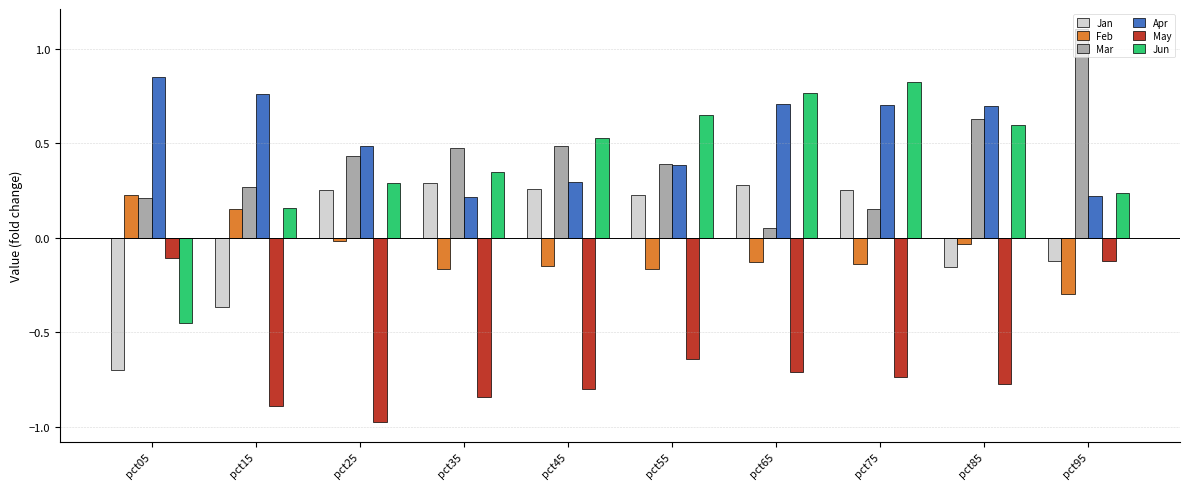

Which series has the widest spread of values?

Jun